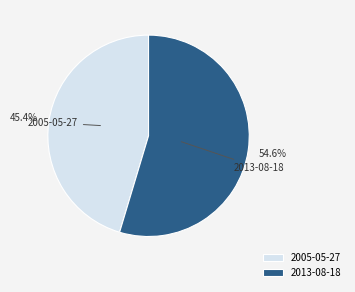

Rank the categories by value from highest to lowest.

2013-08-18, 2005-05-27